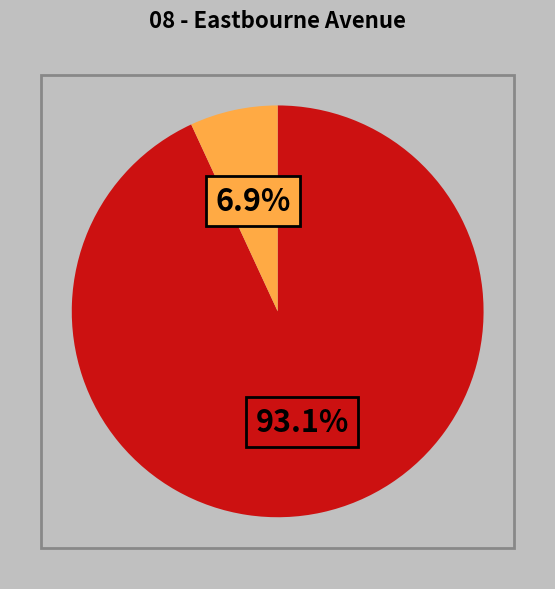

Does any single category account for the majority?

Yes